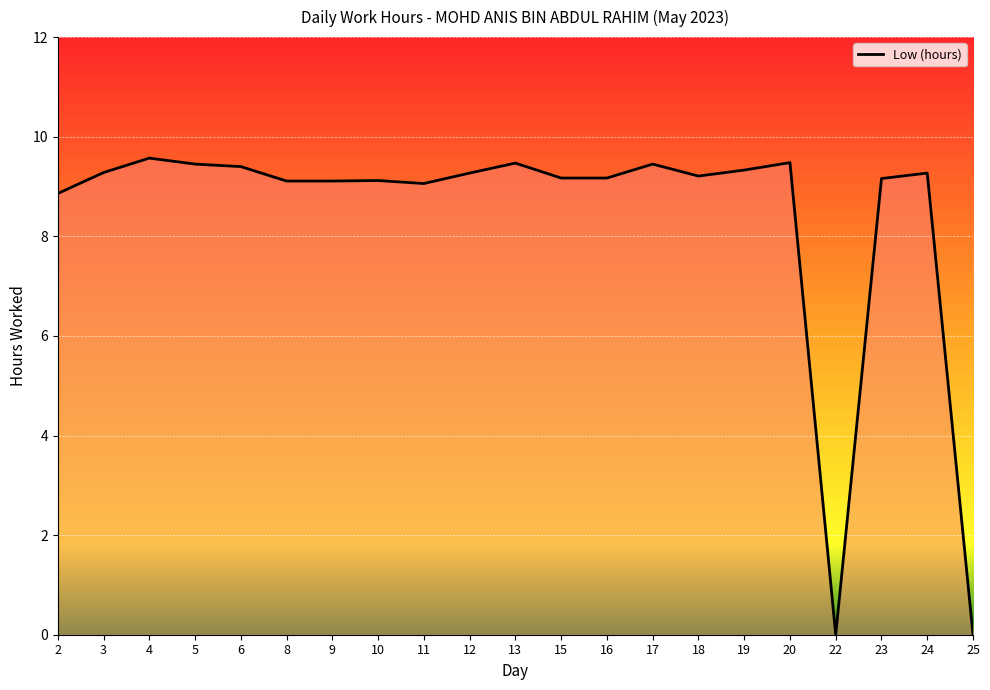

How many values exceed 9?

18